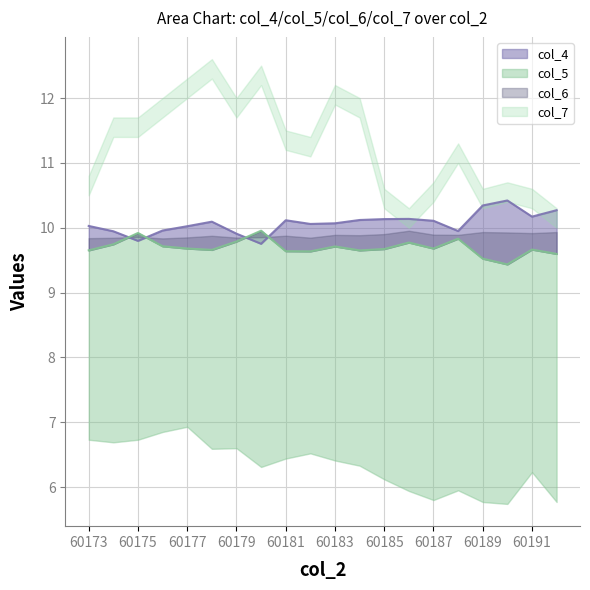

Which series has the largest total across all categories?

col_4